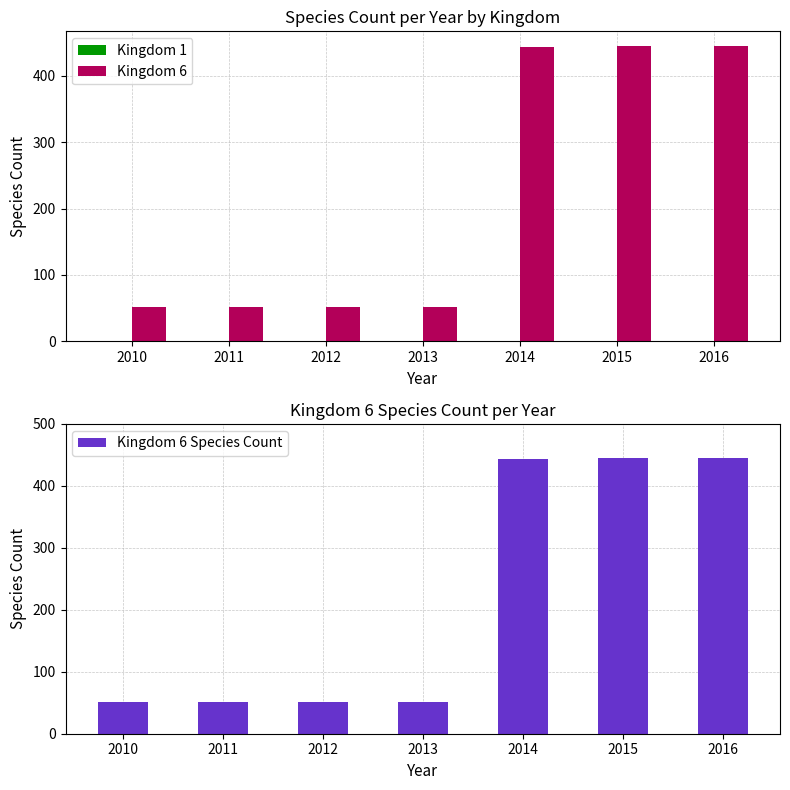

The Kingdom 1 series shows 1 at 2016. True or false?

True